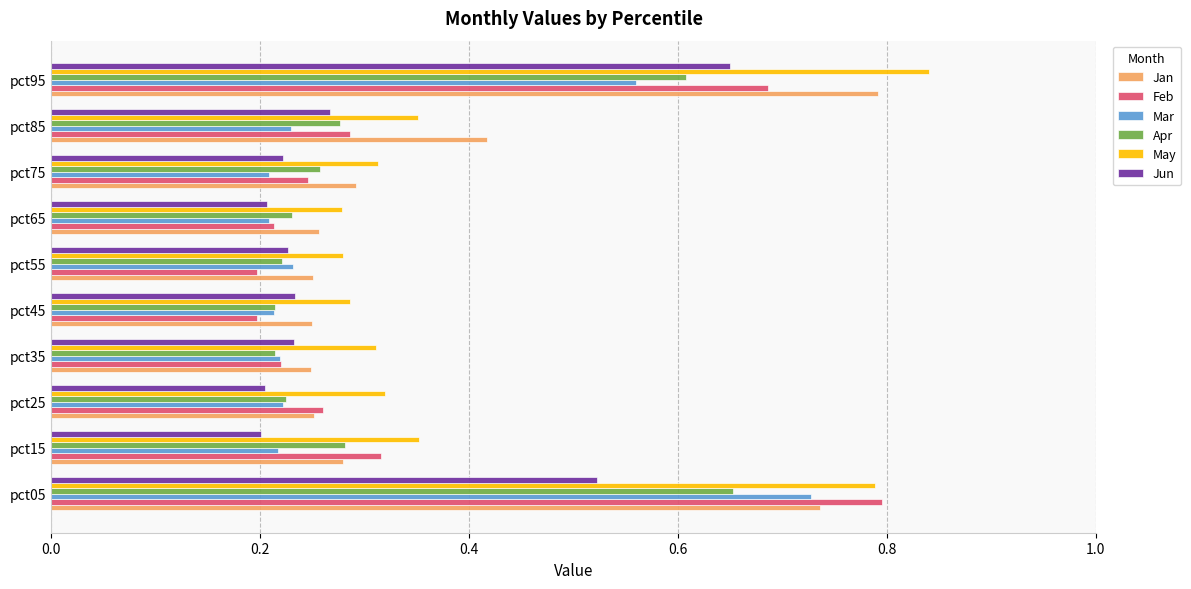

At how many categories does at least one series exceed 0?

10